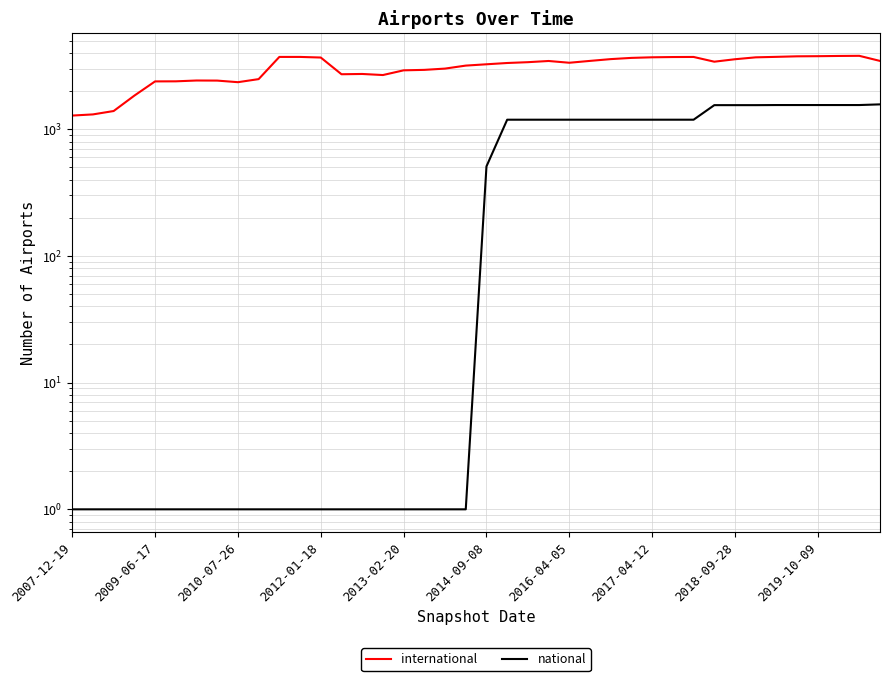

True or false: international has more than 1 interior local peaks.

True